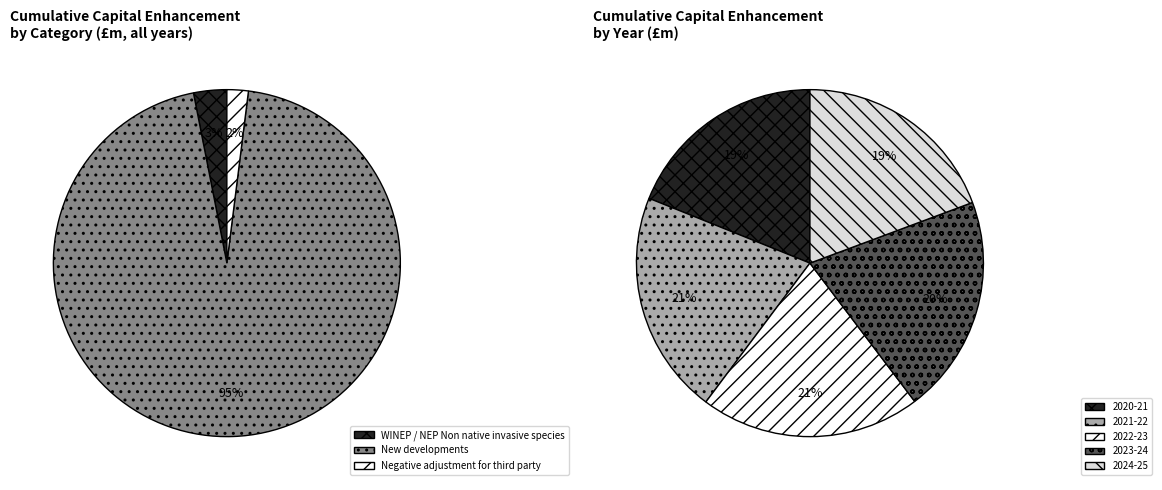

How many slices are in this pie chart?

5